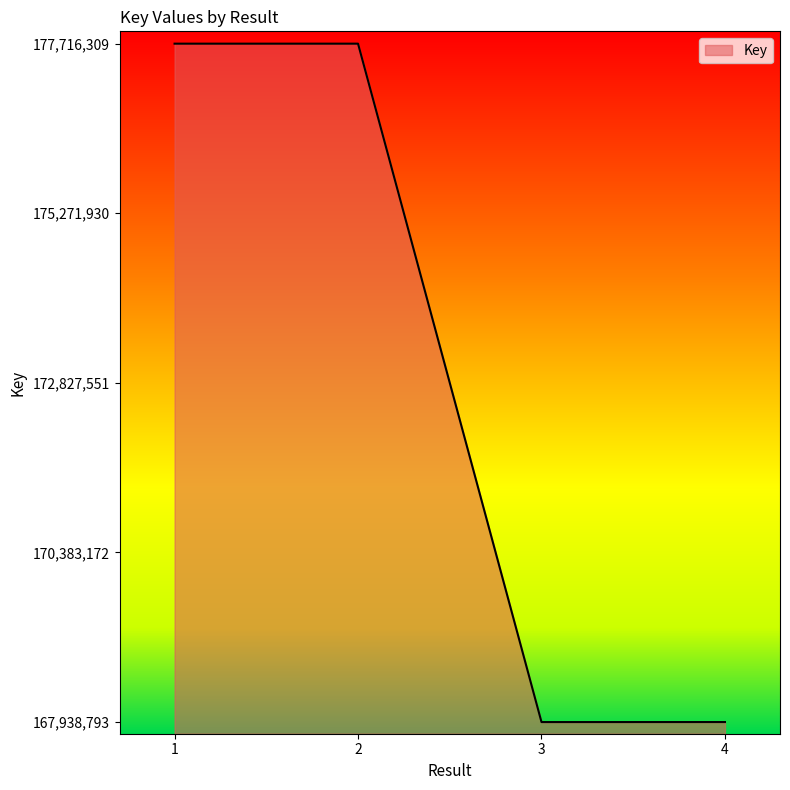

True or false: the data shows 61412571 at 2.

False